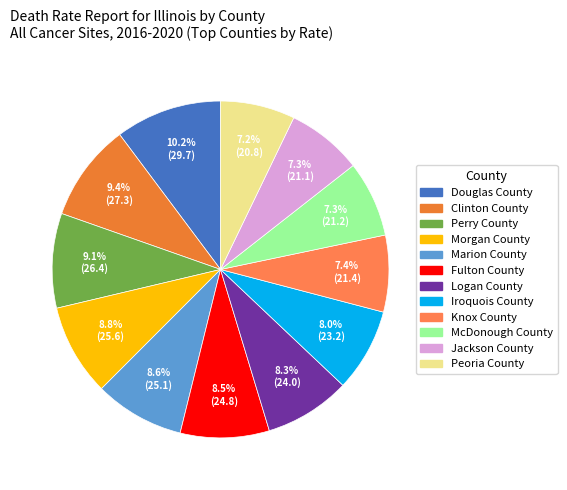

What is the change in value from Marion County to Fulton County?

-0.3